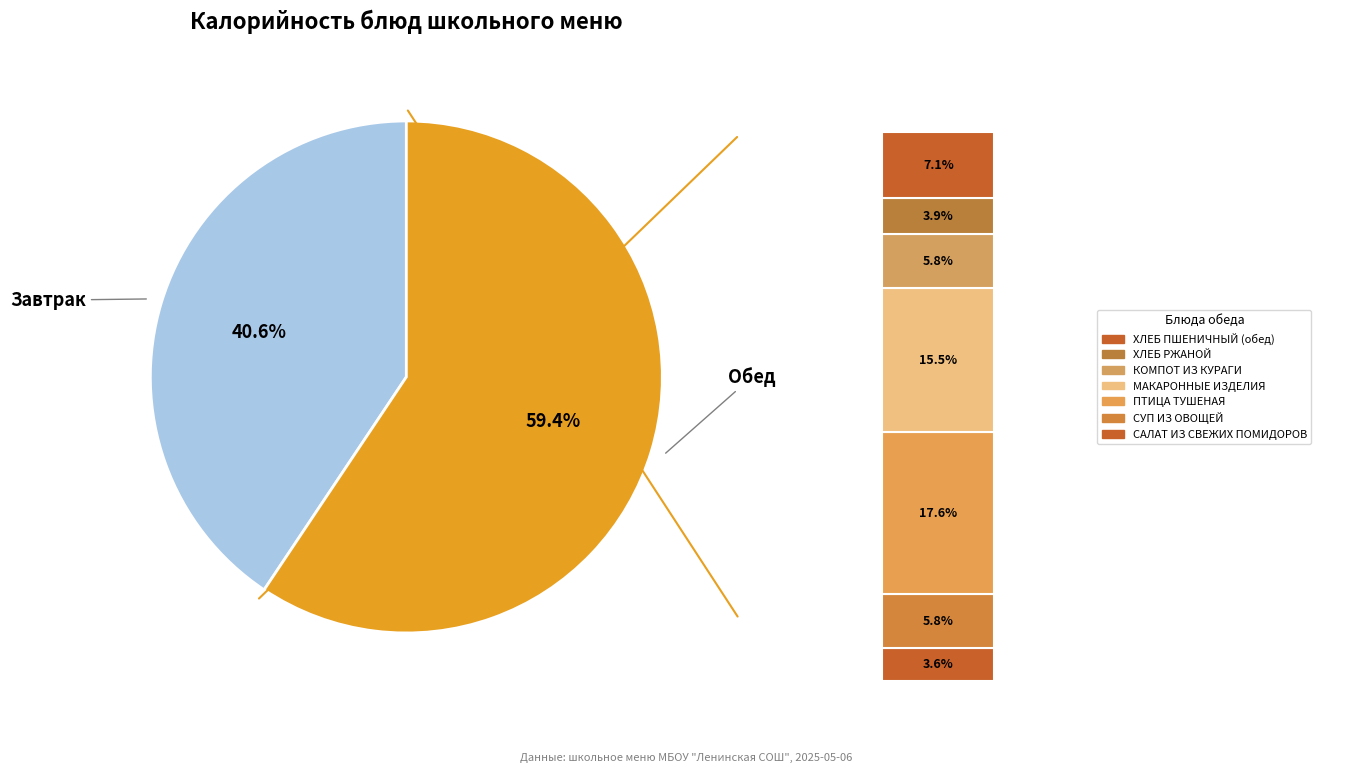

The СУП ИЗ ОВОЩЕЙ slice represents 6% of the pie. True or false?

True